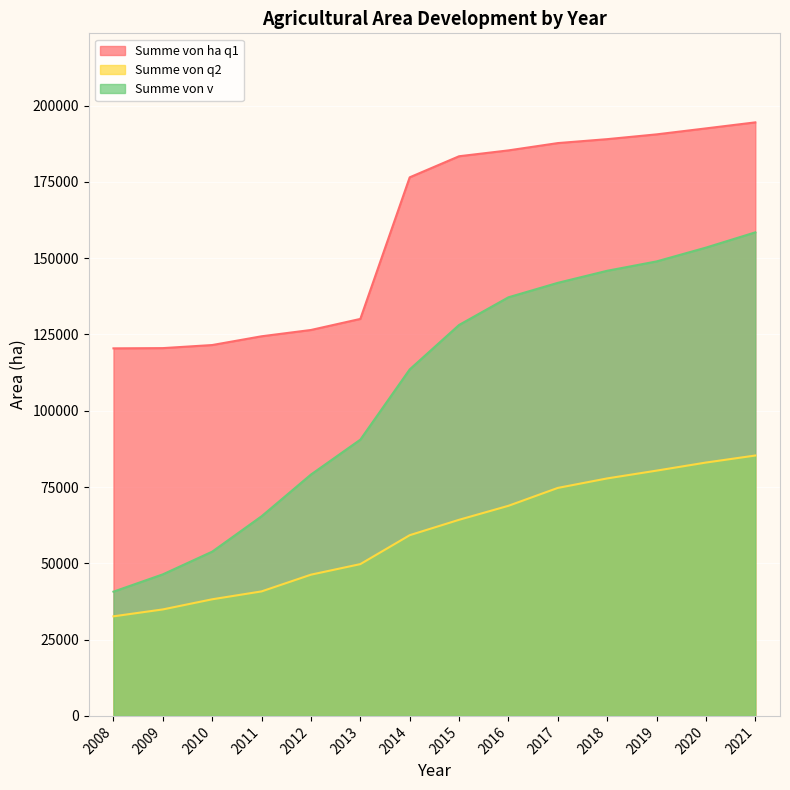

What is the total value across all series at 2014?

349261.2